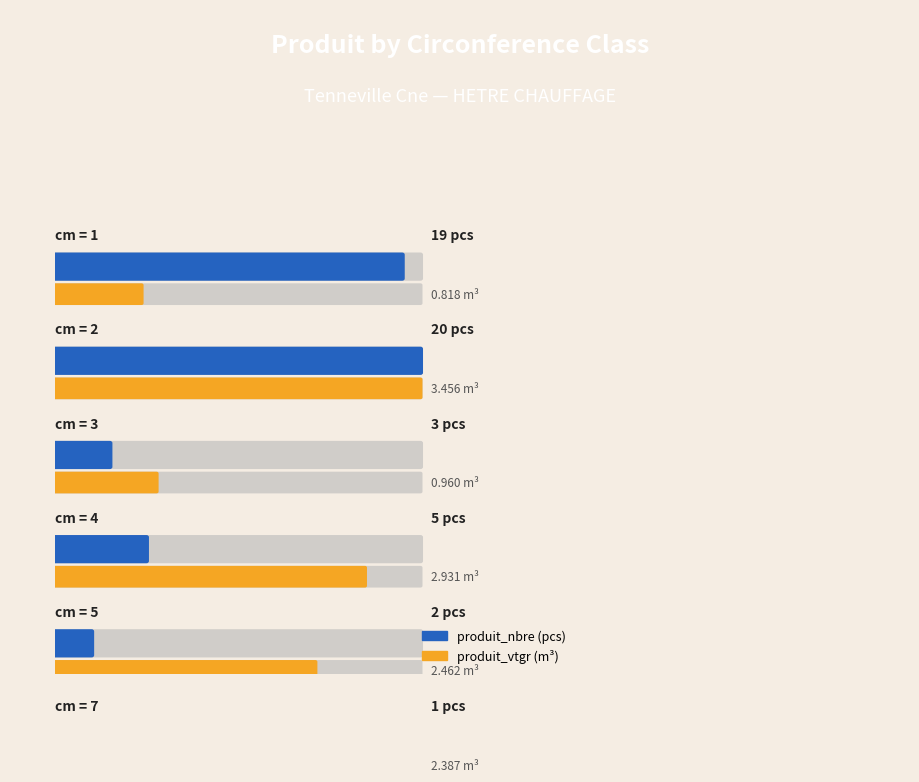

Reading right to left, transcribe all the data shown in this chart.

produit_nbre: 7=1.0	5=2.0	4=5.0	3=3.0	2=20.0	1=19.0
produit_vtgr: 7=2.4	5=2.5	4=2.9	3=1.0	2=3.5	1=0.8